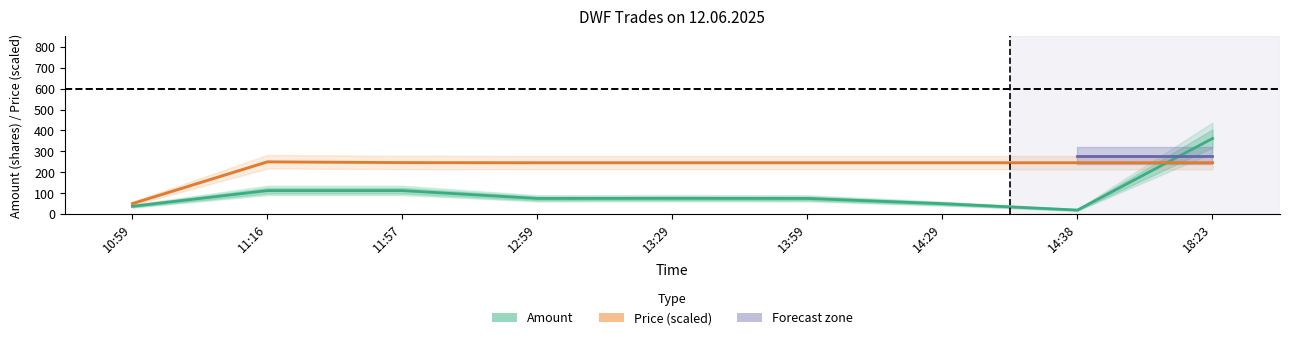

What position from the left is 12:59?

4